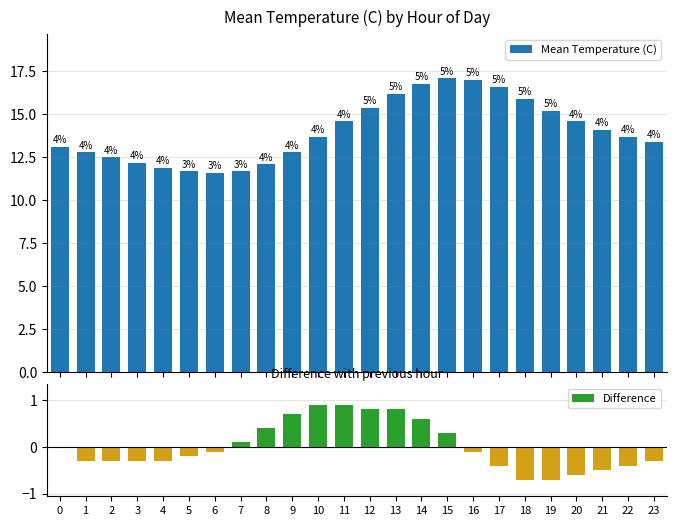

True or false: Difference has a value of 0.9 at 10.

True